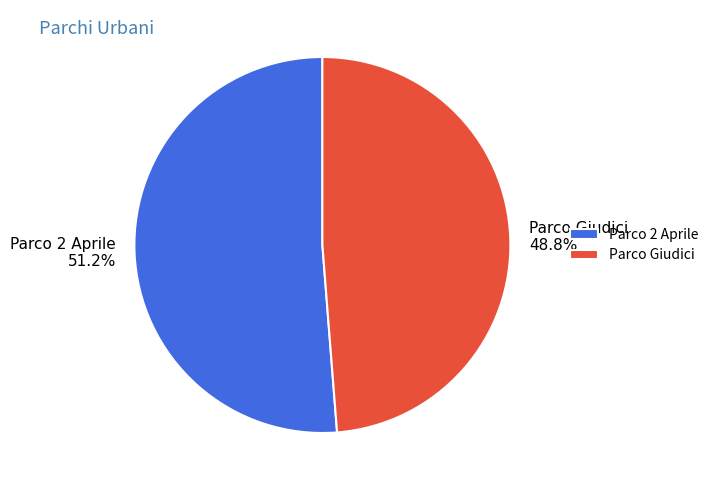

To the nearest percent, what is the average slice percentage?

50%